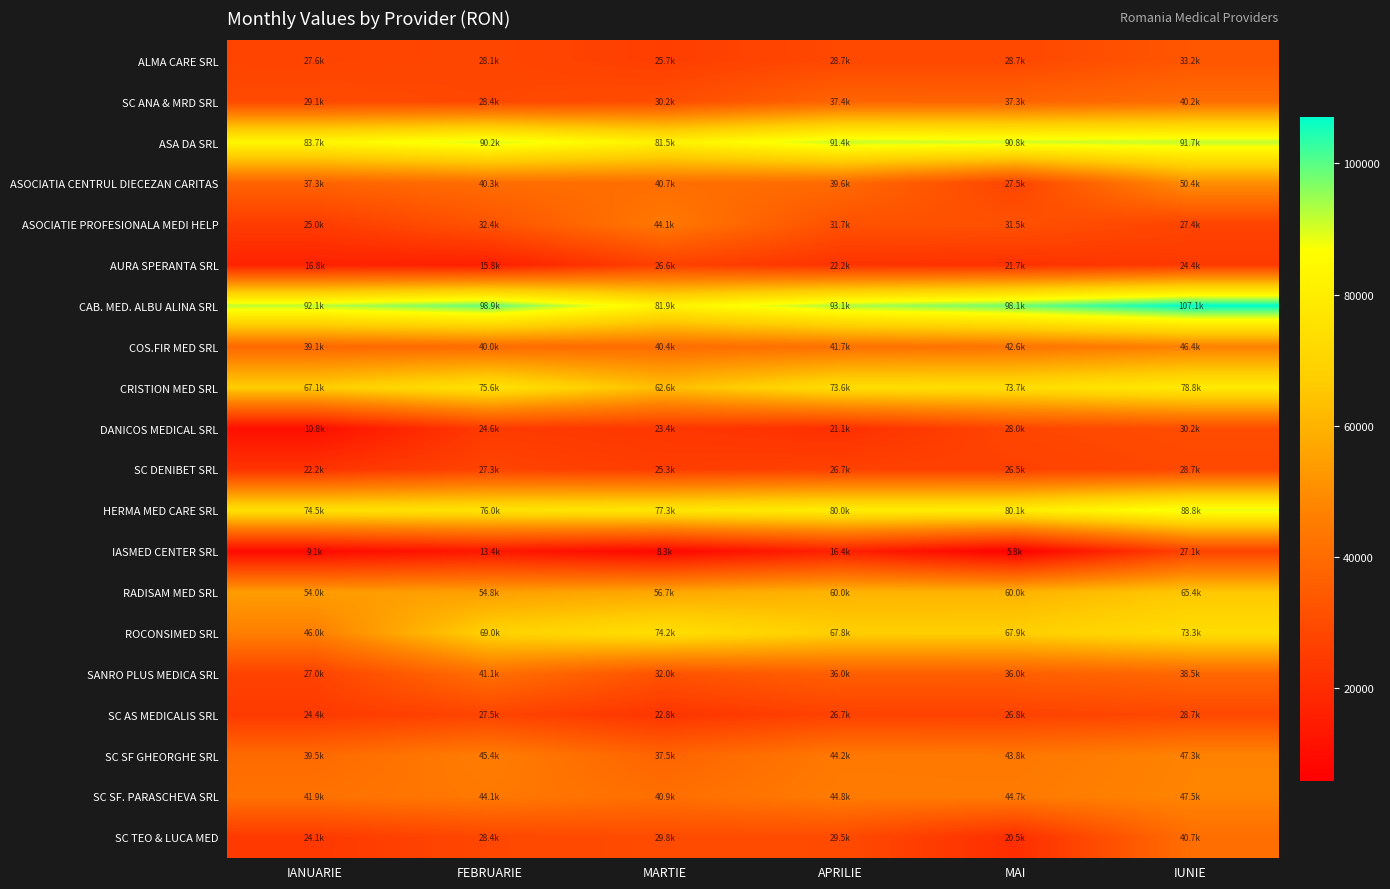

Reading left to right, what are all the values shown in this chart?

ALMA CARE SRL: IANUARIE=27628.0	FEBRUARIE=28150.0	MARTIE=25672.0	APRILIE=28672.0	MAI=28682.9	IUNIE=33174.2
SC ANA & MRD SRL: IANUARIE=29092.0	FEBRUARIE=28362.0	MARTIE=30178.0	APRILIE=37398.0	MAI=37308.0	IUNIE=40161.6
ASA DA SRL: IANUARIE=83727.2	FEBRUARIE=90168.0	MARTIE=81518.5	APRILIE=91414.0	MAI=90771.0	IUNIE=91739.3
ASOCIATIA CENTRUL DIECEZAN CARITAS: IANUARIE=37302.0	FEBRUARIE=40284.0	MARTIE=40698.0	APRILIE=39596.0	MAI=27520.0	IUNIE=50383.3
ASOCIATIE PROFESIONALA MEDI HELP: IANUARIE=25027.2	FEBRUARIE=32404.8	MARTIE=44149.0	APRILIE=31748.5	MAI=31545.0	IUNIE=27448.0
AURA SPERANTA SRL: IANUARIE=16752.0	FEBRUARIE=15754.5	MARTIE=26569.0	APRILIE=22220.0	MAI=21732.0	IUNIE=24404.7
CAB. MED. ALBU ALINA SRL: IANUARIE=92095.0	FEBRUARIE=98913.5	MARTIE=81936.0	APRILIE=93099.0	MAI=98051.0	IUNIE=107080.0
COS.FIR MED SRL: IANUARIE=39064.0	FEBRUARIE=40016.0	MARTIE=40432.0	APRILIE=41714.0	MAI=42620.0	IUNIE=46445.1
CRISTION MED SRL: IANUARIE=67107.0	FEBRUARIE=75594.0	MARTIE=62631.0	APRILIE=73642.0	MAI=73658.0	IUNIE=78829.5
DANICOS MEDICAL SRL: IANUARIE=10752.0	FEBRUARIE=24600.0	MARTIE=23400.0	APRILIE=21108.0	MAI=28011.0	IUNIE=30155.6
SC DENIBET SRL: IANUARIE=22239.0	FEBRUARIE=27322.0	MARTIE=25342.0	APRILIE=26747.0	MAI=26495.0	IUNIE=28749.4
HERMA MED CARE SRL: IANUARIE=74499.0	FEBRUARIE=75984.0	MARTIE=77347.0	APRILIE=79956.0	MAI=80106.0	IUNIE=88842.9
IASMED CENTER SRL: IANUARIE=9120.0	FEBRUARIE=13418.0	MARTIE=8278.0	APRILIE=16416.0	MAI=5814.0	IUNIE=27111.9
RADISAM MED SRL: IANUARIE=53999.0	FEBRUARIE=54784.0	MARTIE=56718.5	APRILIE=59974.0	MAI=60010.0	IUNIE=65359.5
ROCONSIMED SRL: IANUARIE=46018.0	FEBRUARIE=69046.0	MARTIE=74204.0	APRILIE=67761.0	MAI=67896.2	IUNIE=73289.9
SANRO PLUS MEDICA SRL: IANUARIE=27032.0	FEBRUARIE=41080.0	MARTIE=31960.0	APRILIE=35972.0	MAI=36008.0	IUNIE=38536.7
SC AS MEDICALIS SRL: IANUARIE=24363.0	FEBRUARIE=27501.0	MARTIE=22777.0	APRILIE=26724.0	MAI=26772.0	IUNIE=28668.1
SC SF GHEORGHE SRL: IANUARIE=39518.0	FEBRUARIE=45446.0	MARTIE=37506.0	APRILIE=44156.0	MAI=43788.0	IUNIE=47292.7
SC SF. PARASCHEVA SRL: IANUARIE=41873.5	FEBRUARIE=44104.5	MARTIE=40878.0	APRILIE=44798.5	MAI=44736.5	IUNIE=47502.6
SC TEO & LUCA MED: IANUARIE=24136.0	FEBRUARIE=28396.0	MARTIE=29840.8	APRILIE=29486.0	MAI=20460.0	IUNIE=40699.3